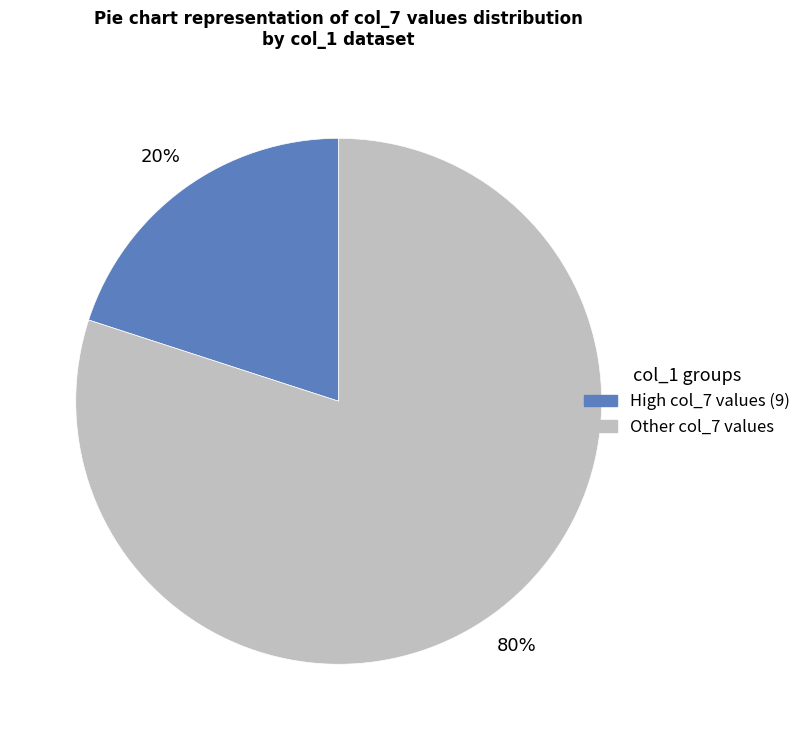

To the nearest percent, what is the average slice percentage?

50%